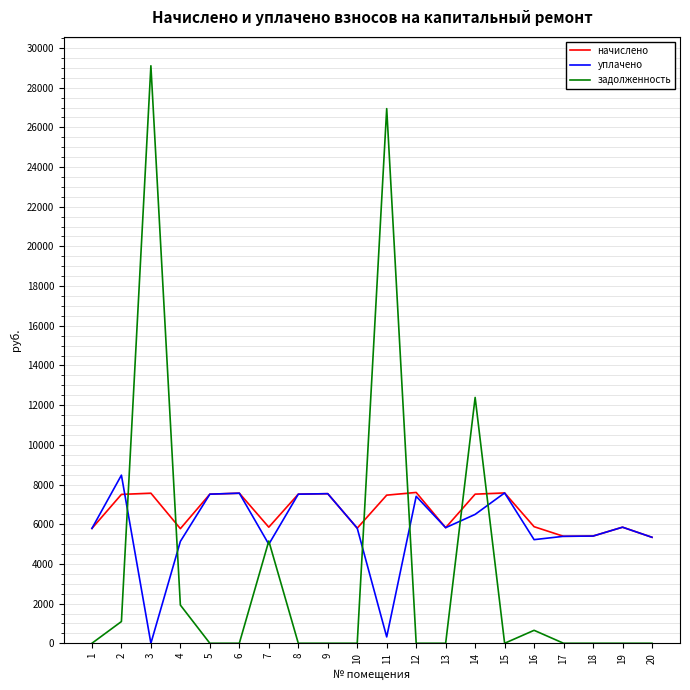

Which series ends up on top after the final intersection of задолженность and начислено?

начислено